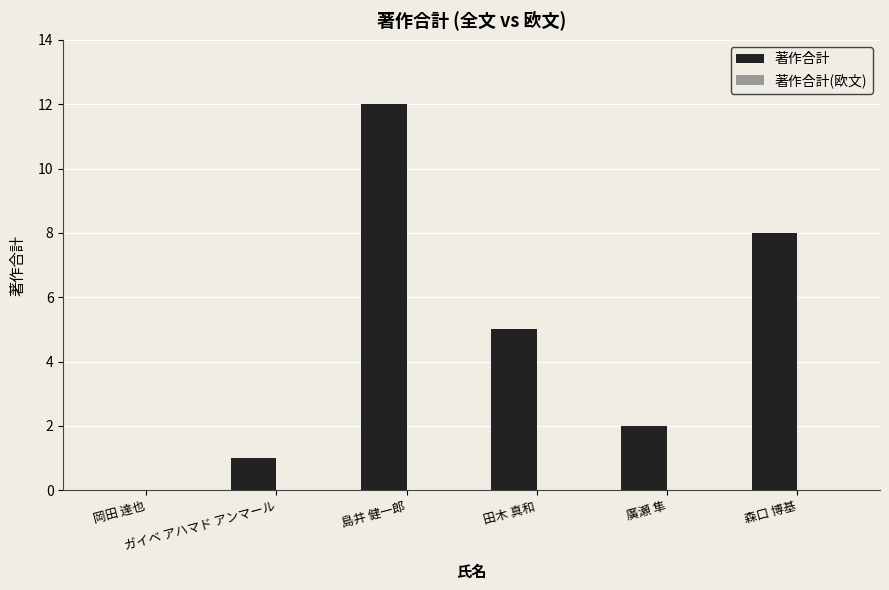

What is the maximum value shown in the chart?

12